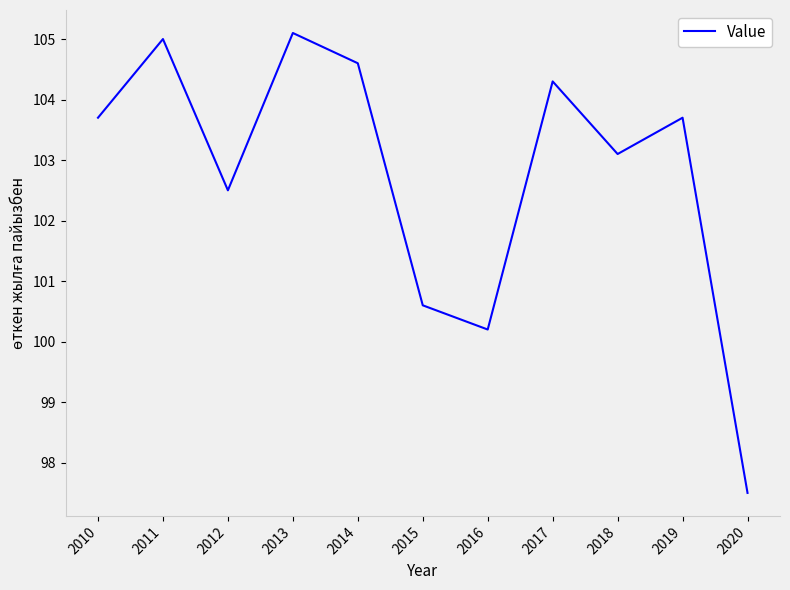

Which label corresponds to the largest value in the chart?

2013